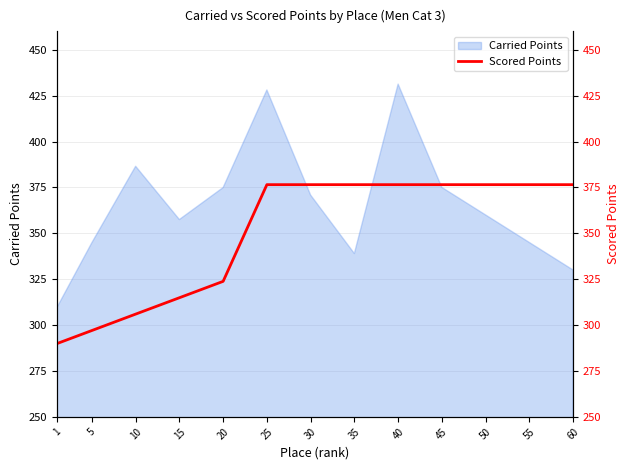

Where does the data first go above 376?

25